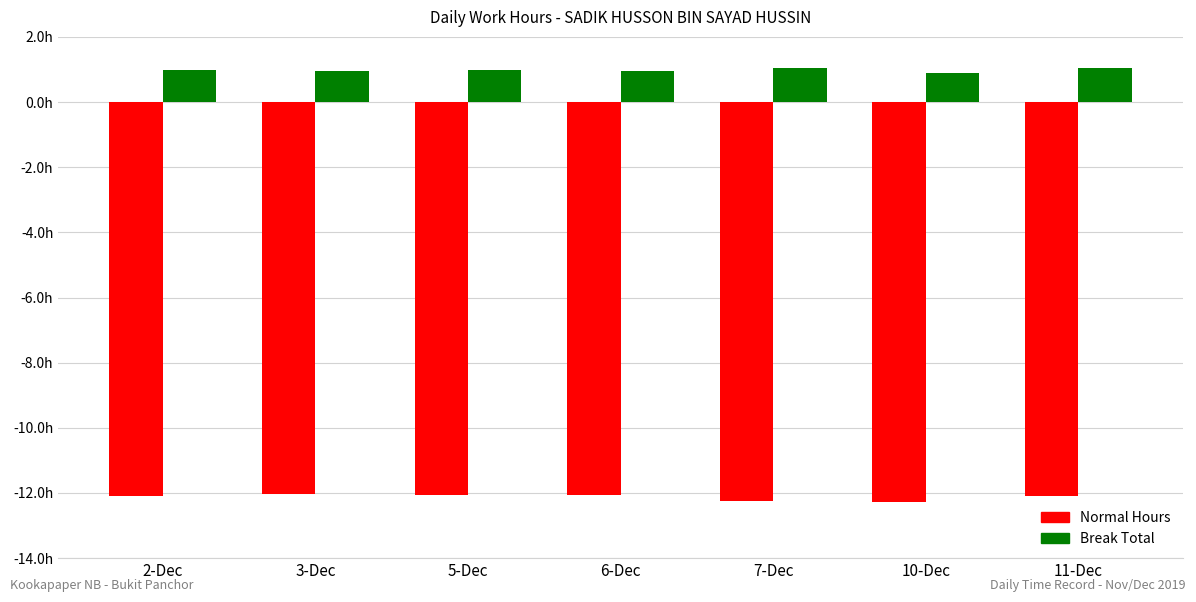

The value of Break Total at 5-Dec is 1.0. True or false?

True